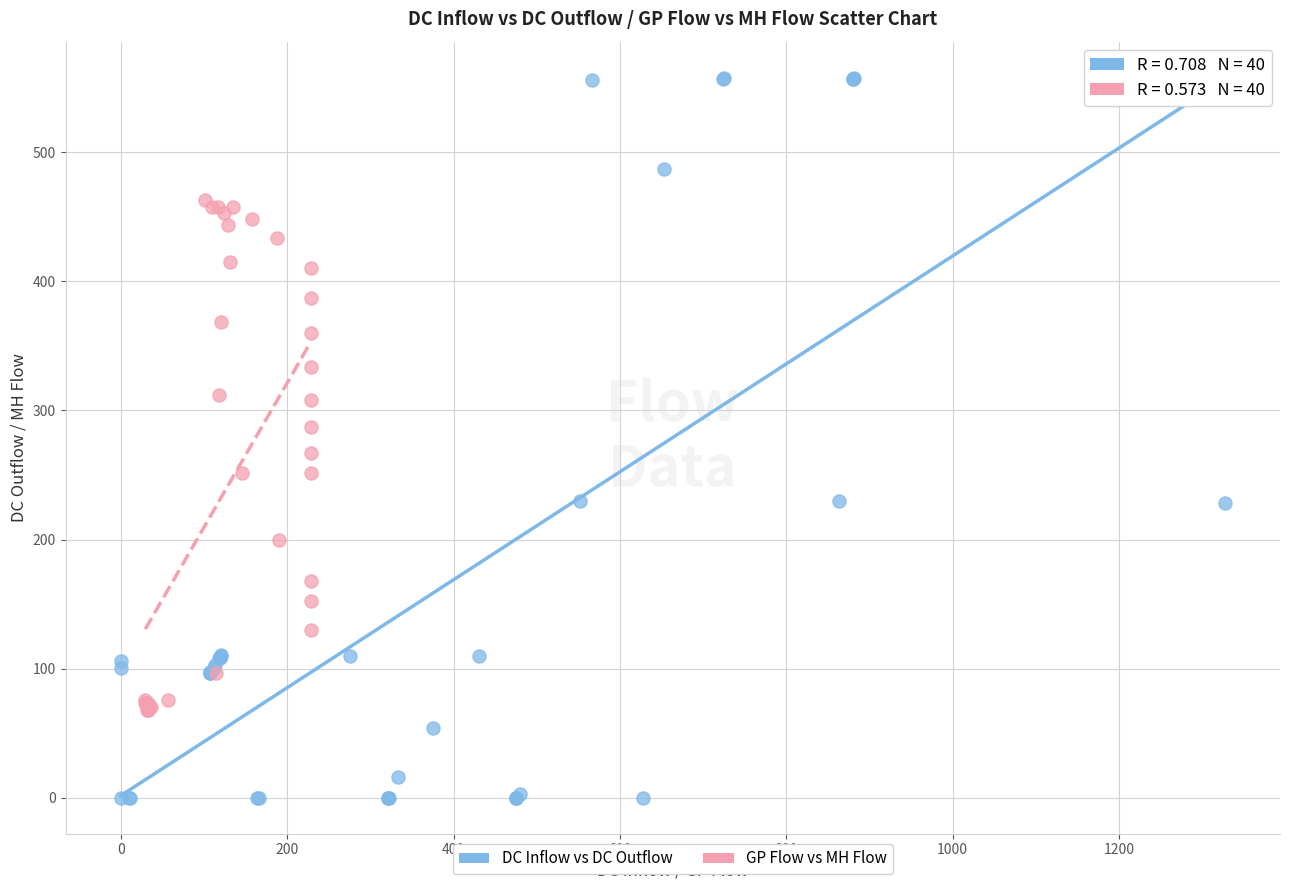

Which series contains the lowest Y value?

DC Inflow vs DC Outflow